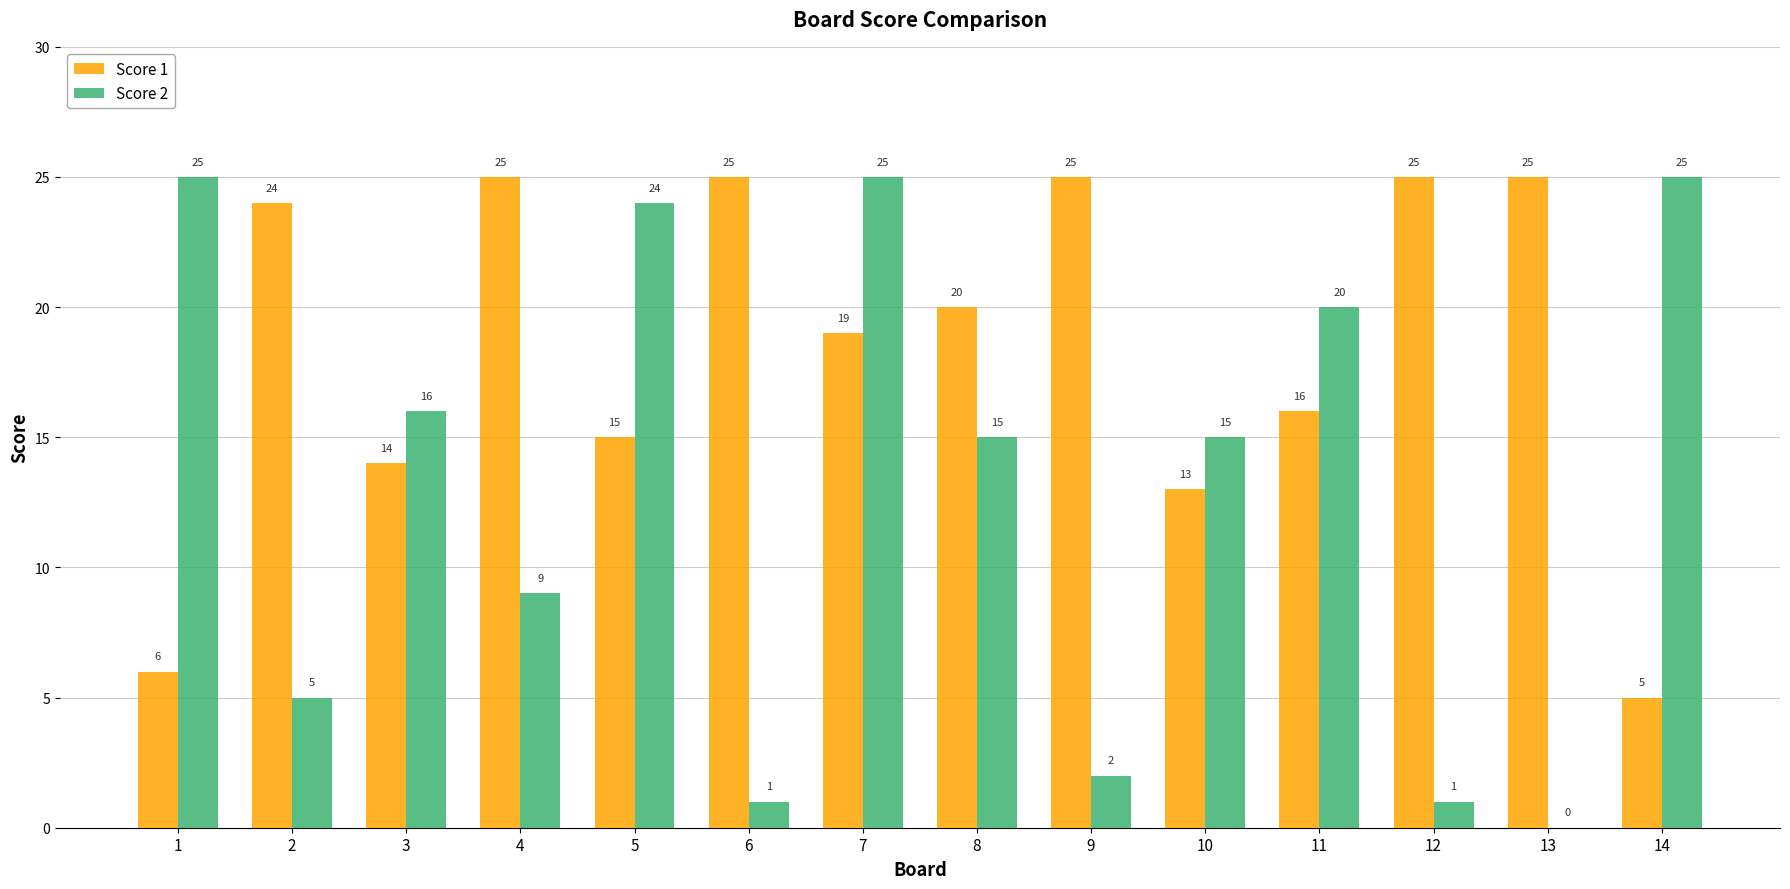

Reading left to right, extract all data points from this chart.

Score 1: 1=6	2=24	3=14	4=25	5=15	6=25	7=19	8=20	9=25	10=13	11=16	12=25	13=25	14=5
Score 2: 1=25	2=5	3=16	4=9	5=24	6=1	7=25	8=15	9=2	10=15	11=20	12=1	13=0	14=25